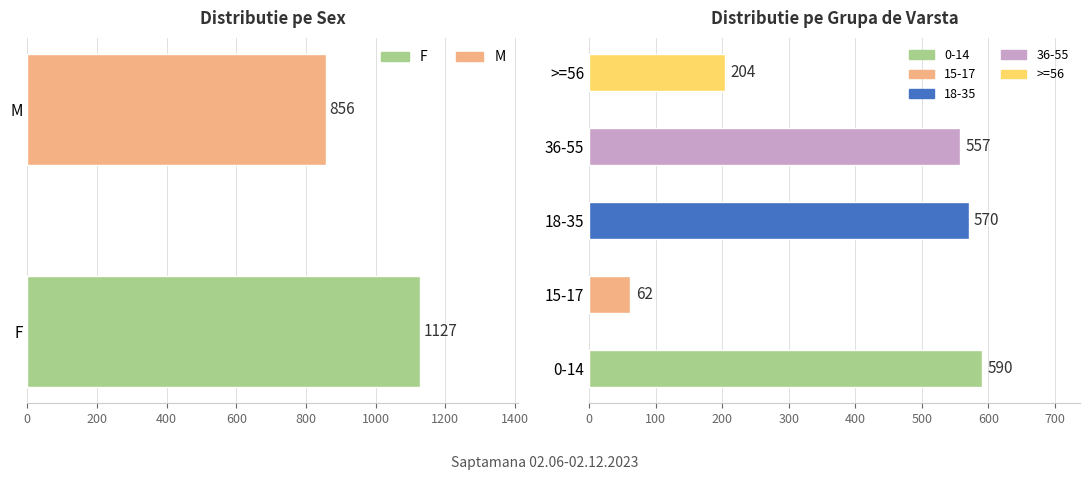

What is the value of the 4th bar from the left?

557